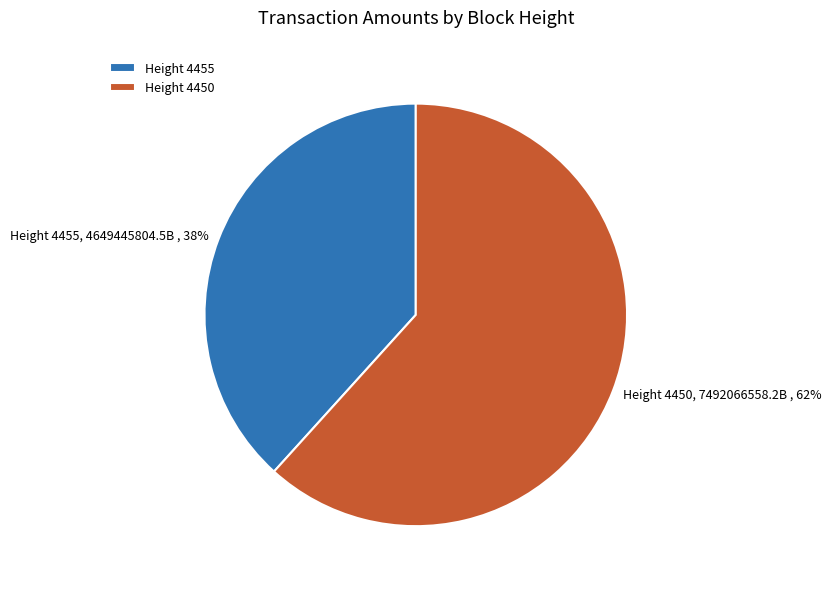

Combined, do Height 4455 and Height 4450 account for over 50%?

Yes